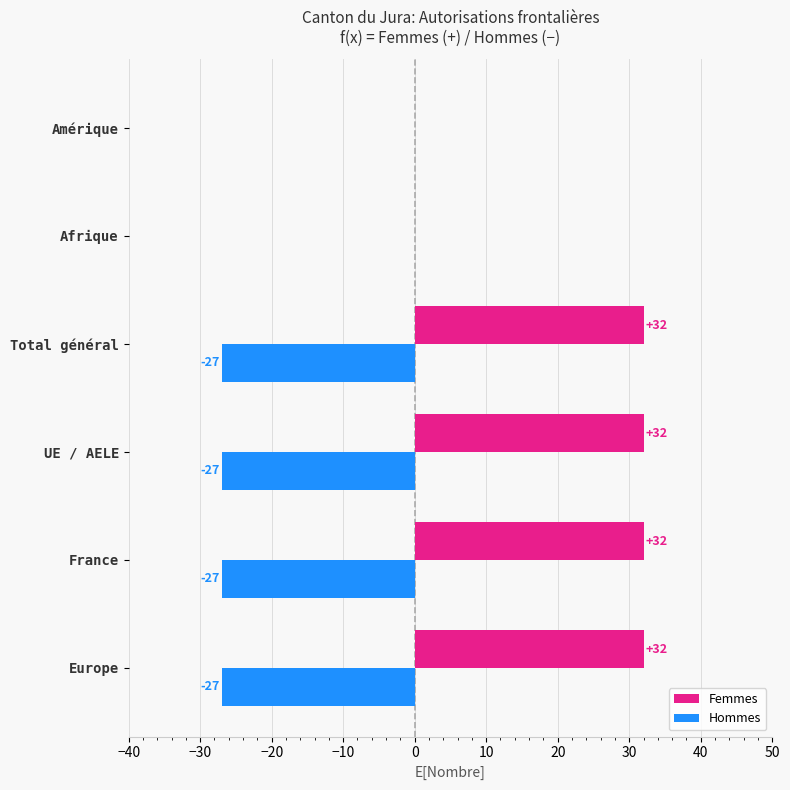

The value of Femmes at UE / AELE is 56. True or false?

False